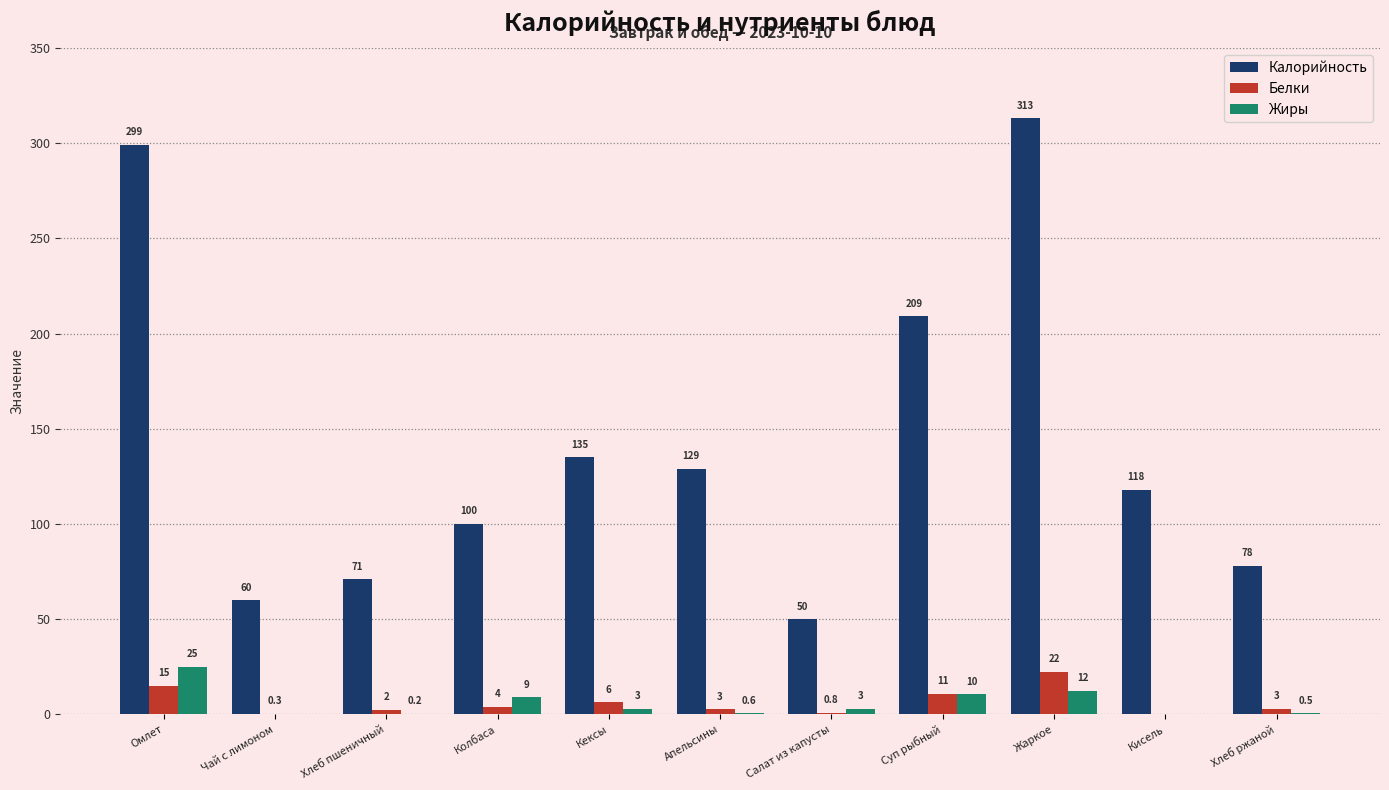

Which series changed the most between Хлеб пшеничный and Суп рыбный?

Калорийность